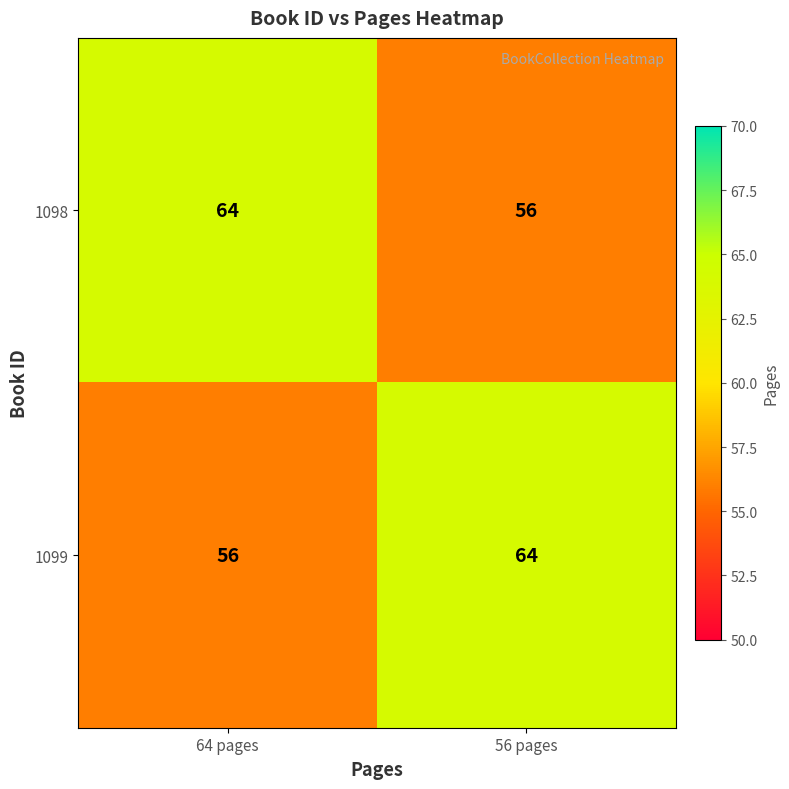

What is the sum of the 1099 values at 64 pages and 56 pages?

120